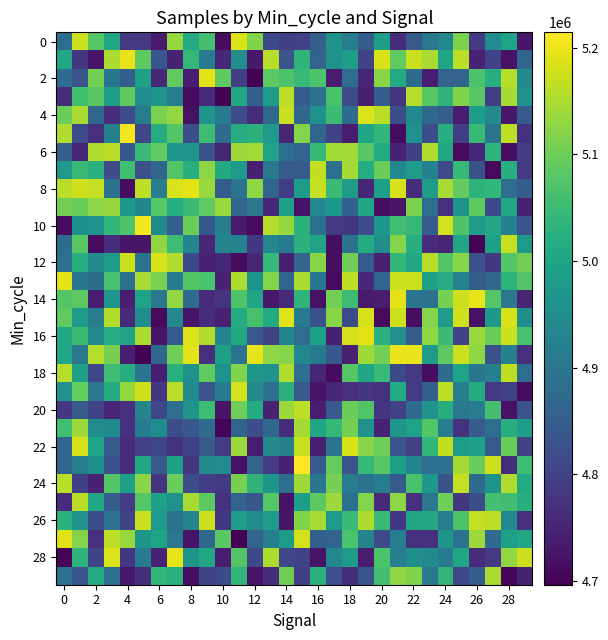

Count the number of categories in the chart.

30